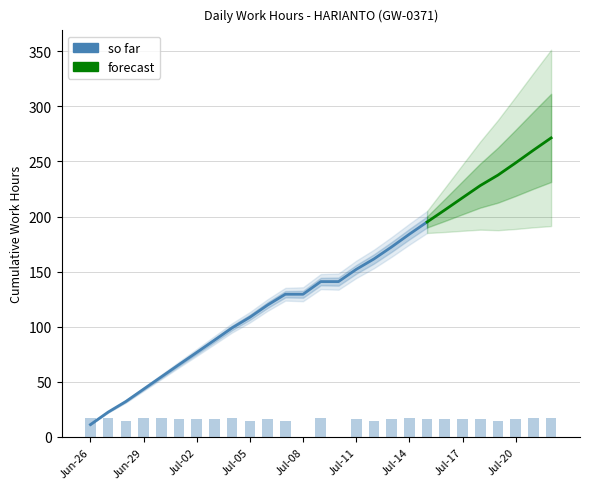

The chart shows a value of 11.1 at 21. True or false?

False